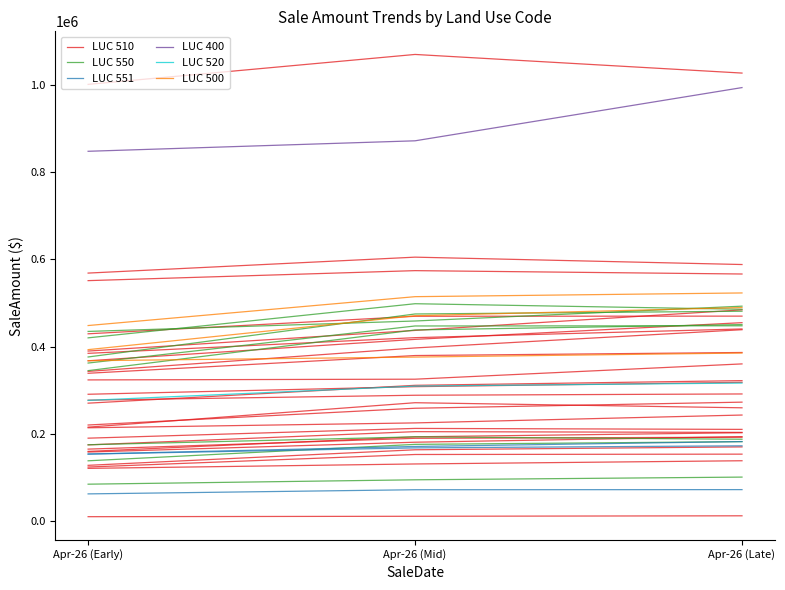

Does the chart display data point markers on the line(s)?

No